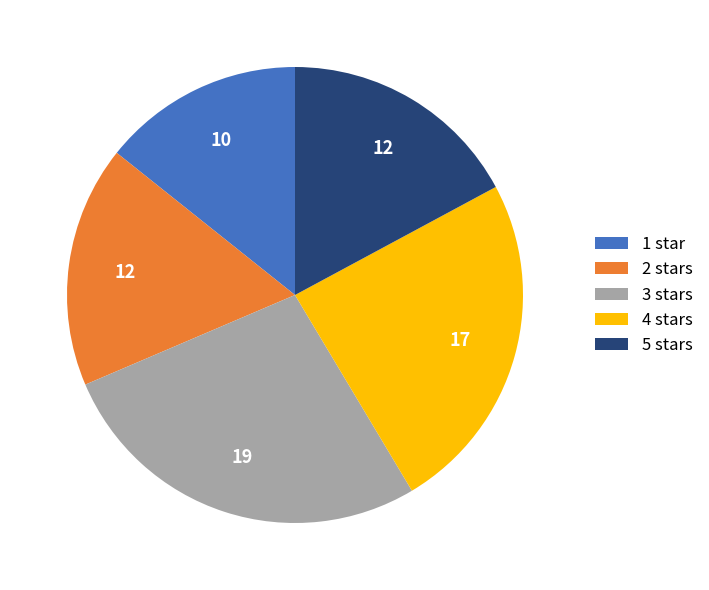

Combined, do 5 stars and 3 stars account for over 50%?

No